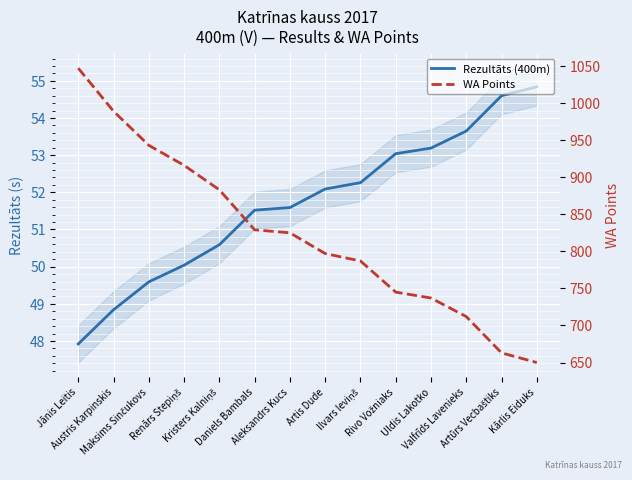

What is the value of the Rezultāts (400m) point at the 12th from the left?

53.6